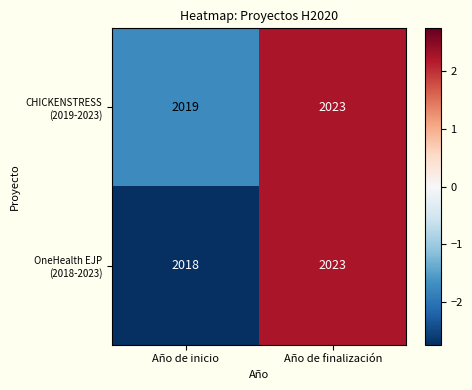

At which category is the sum across all series the highest?

Año de finalización